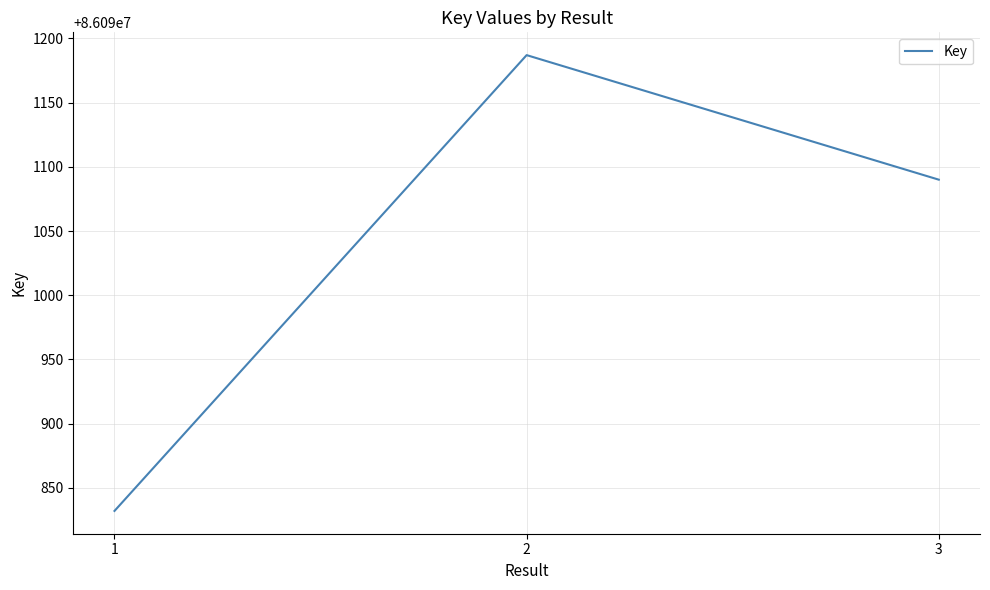

Between 3 and 2, which is larger?

2